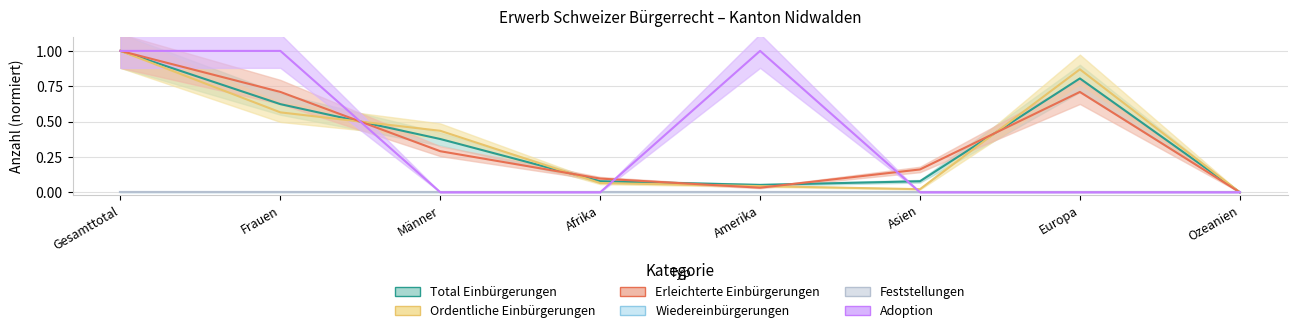

At which label does Total Einbürgerungen reach its minimum?

Ozeanien